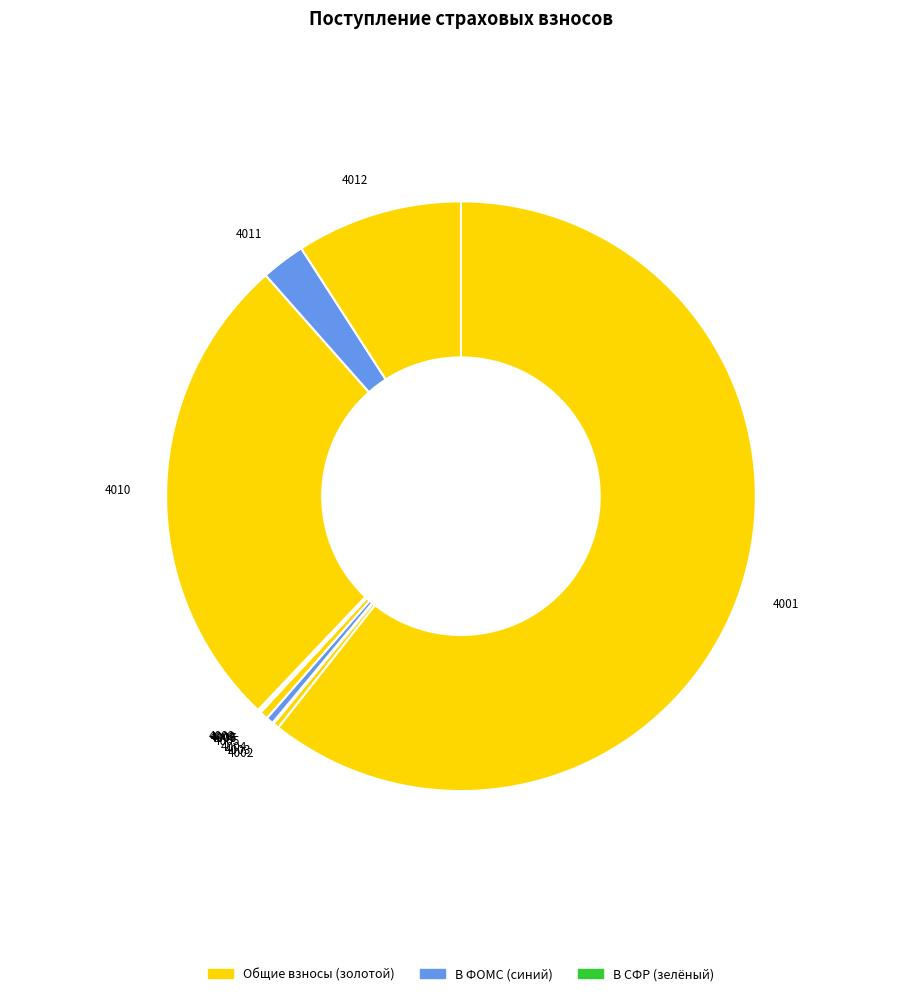

What percentage do Страховые взносы 4010 and Страховые взносы 4001 together represent?

87.0%